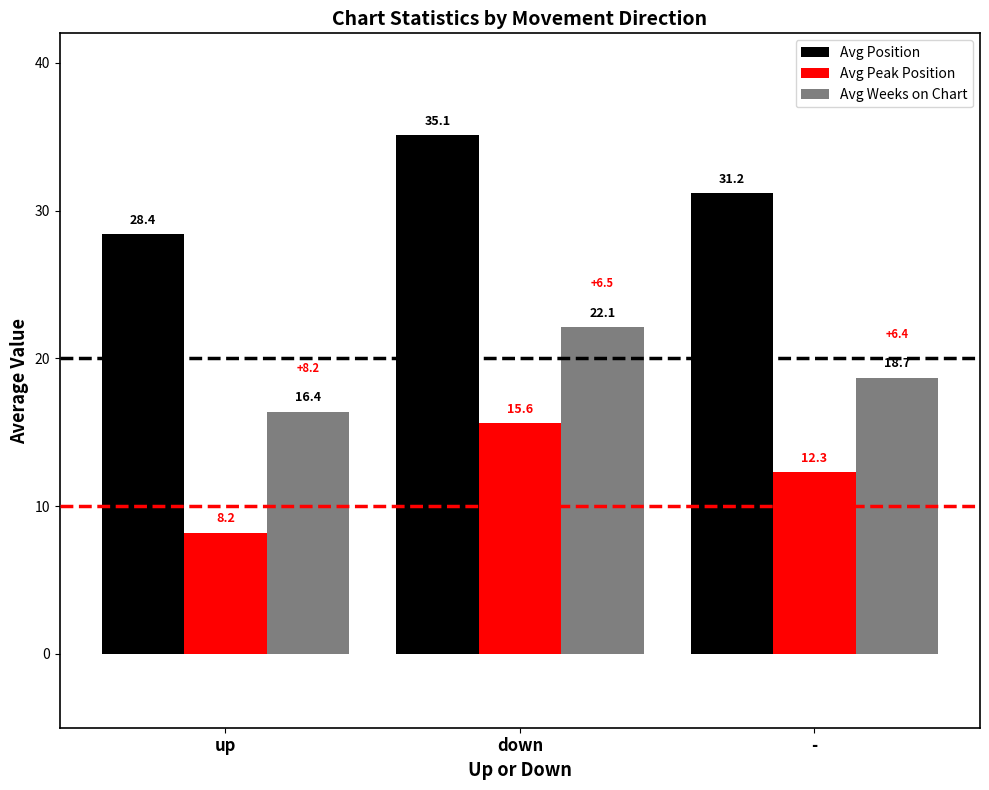

What is the label of the 1st bar from the left?

up